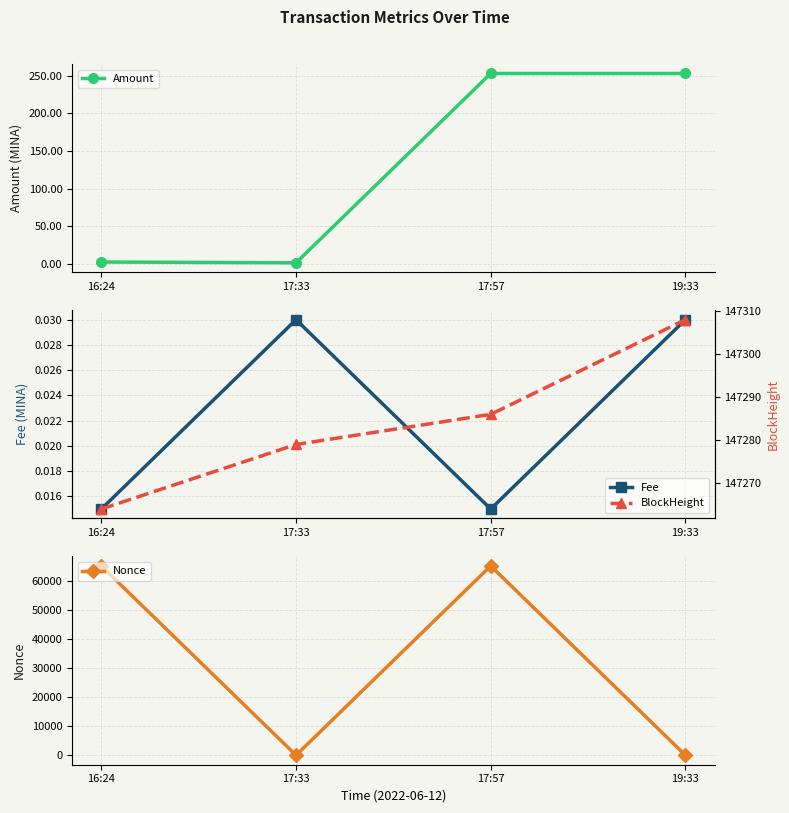

What position from the right is 16:24?

4